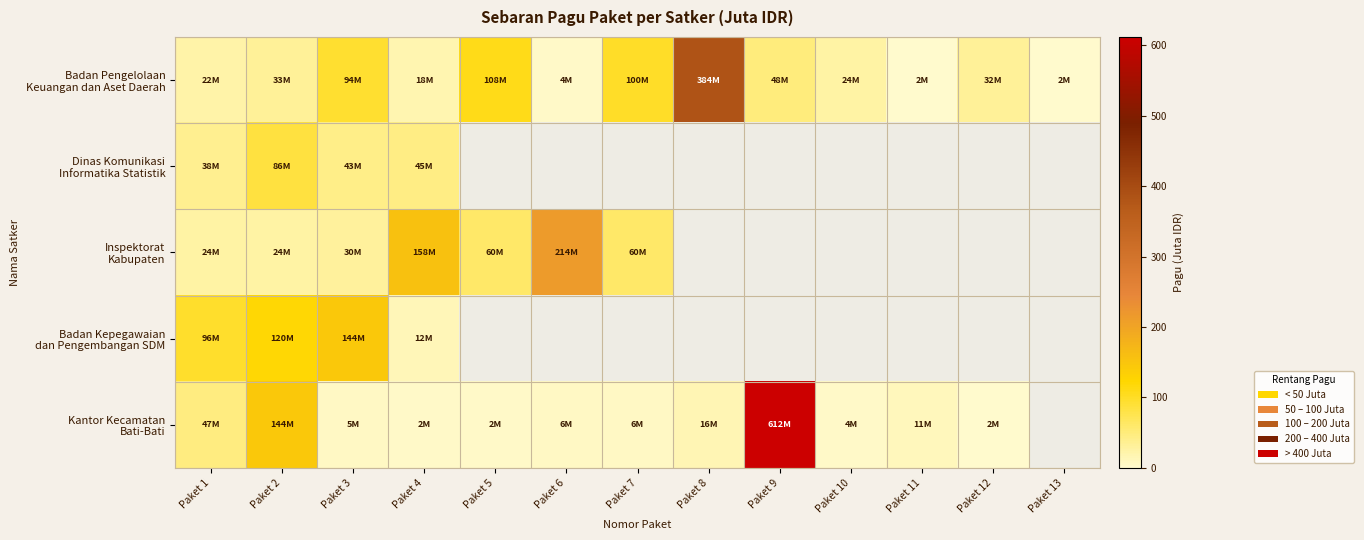

At which category is the sum across all series the highest?

Paket 9